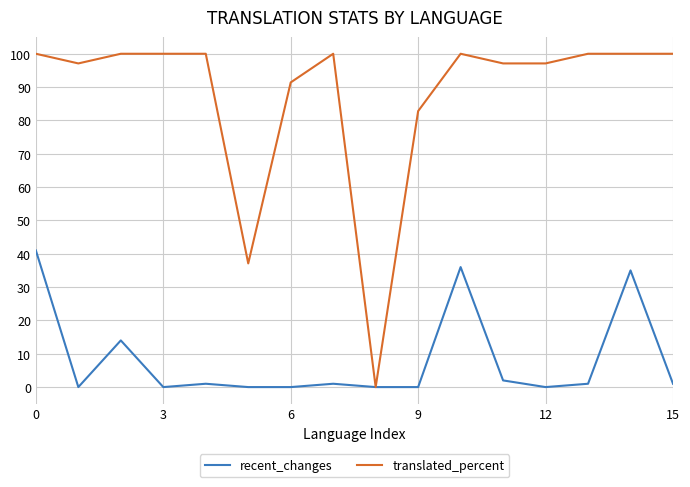

Which series has the largest range (max minus min)?

translated_percent